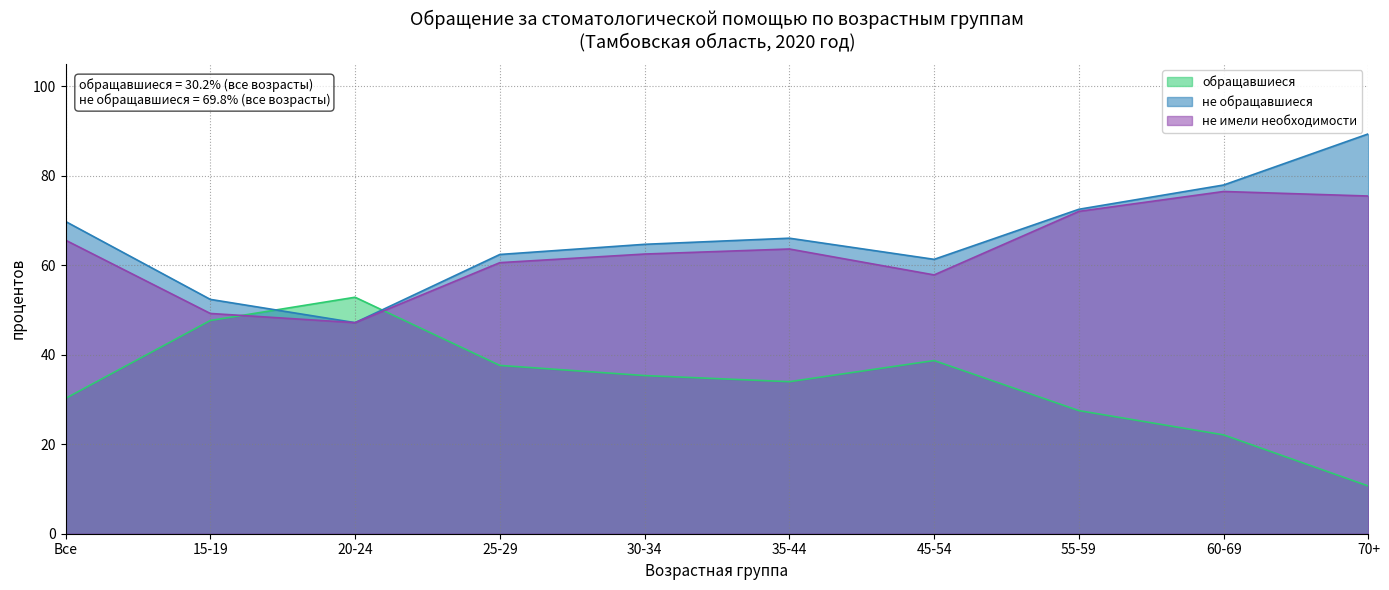

Reading right to left, extract all data points from this chart.

обращавшиеся: 70+=10.7	60-69=22.1	55-59=27.5	45-54=38.7	35-44=34.0	30-34=35.3	25-29=37.6	20-24=52.8	15-19=47.6	Все=30.2
не обращавшиеся: 70+=89.3	60-69=77.9	55-59=72.5	45-54=61.3	35-44=66.0	30-34=64.7	25-29=62.4	20-24=47.2	15-19=52.4	Все=69.8
не имели необходимости: 70+=75.5	60-69=76.5	55-59=72.0	45-54=57.8	35-44=63.6	30-34=62.5	25-29=60.6	20-24=47.2	15-19=49.2	Все=65.6